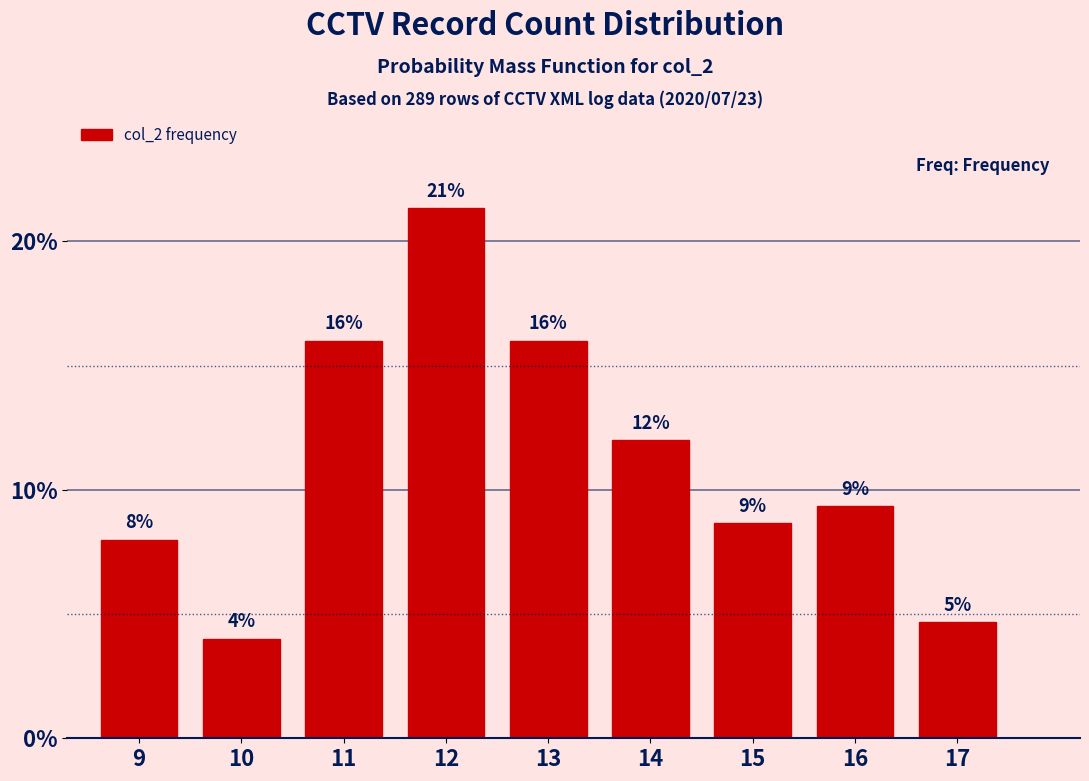

What is the value of the 3rd bar from the left?

16.0